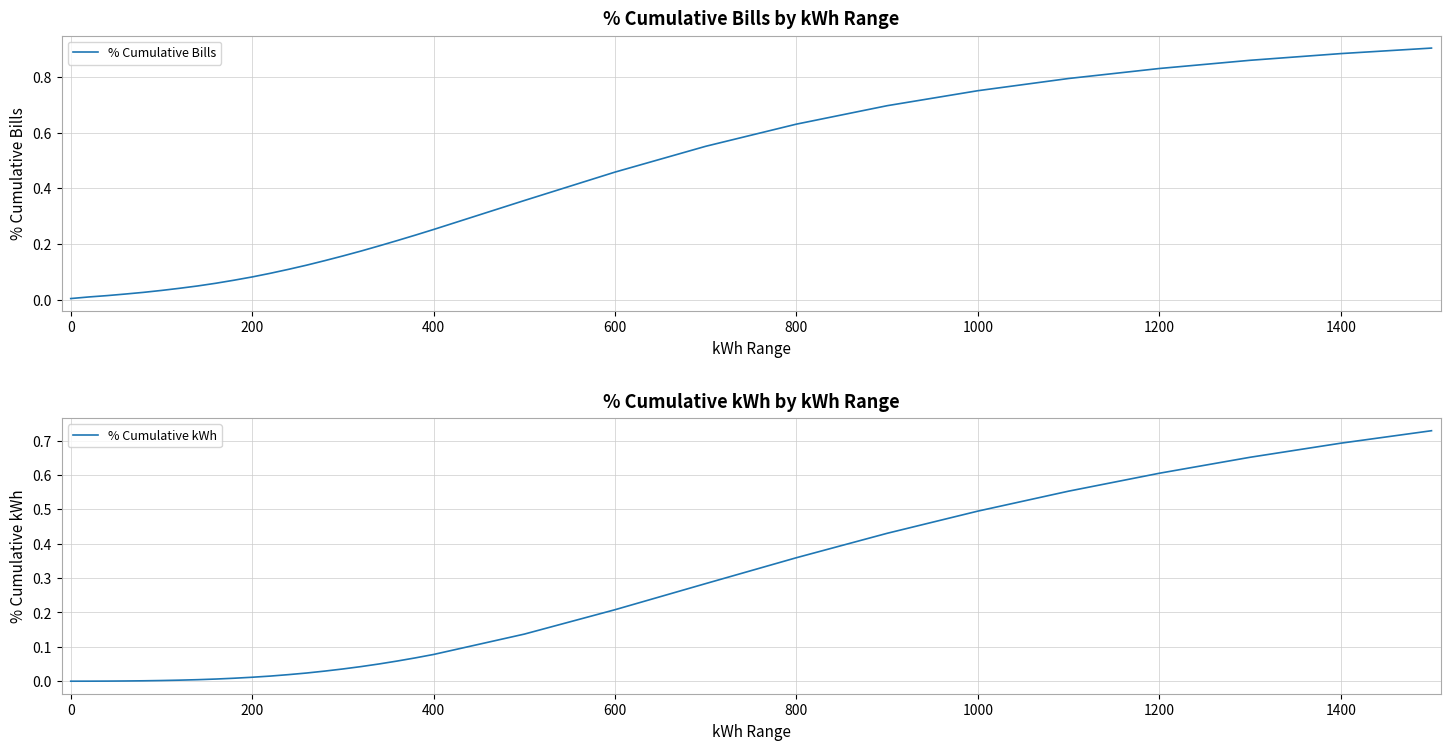

How many categories are shown in the chart?

32